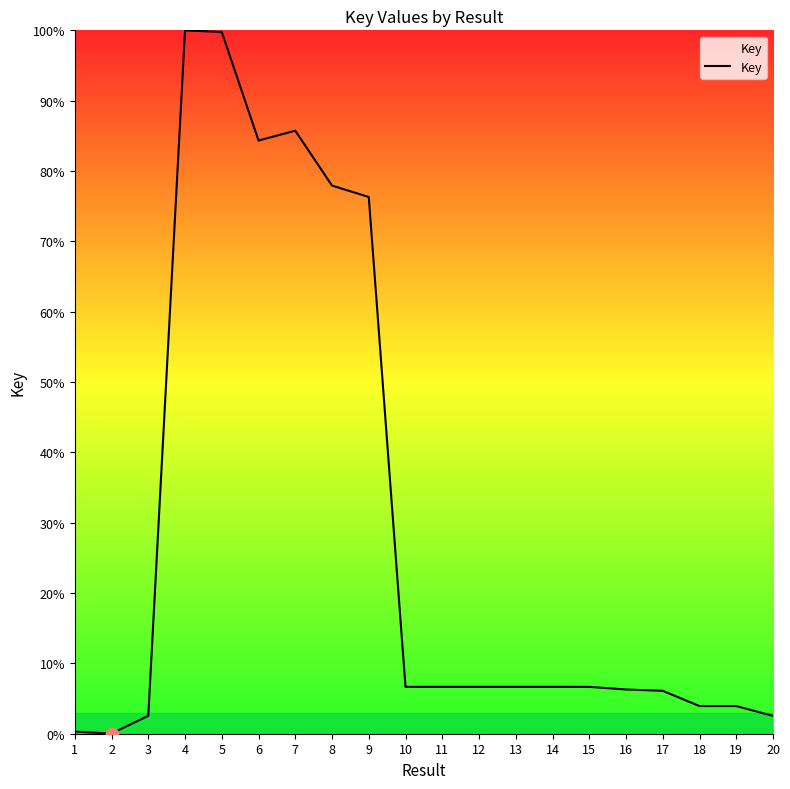

What is the ratio of the value at 7 to the value at 3?

33.7